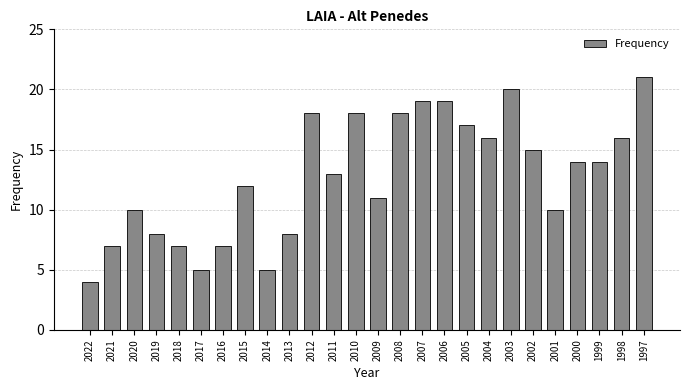

What is the value of the 25th bar from the left?

16